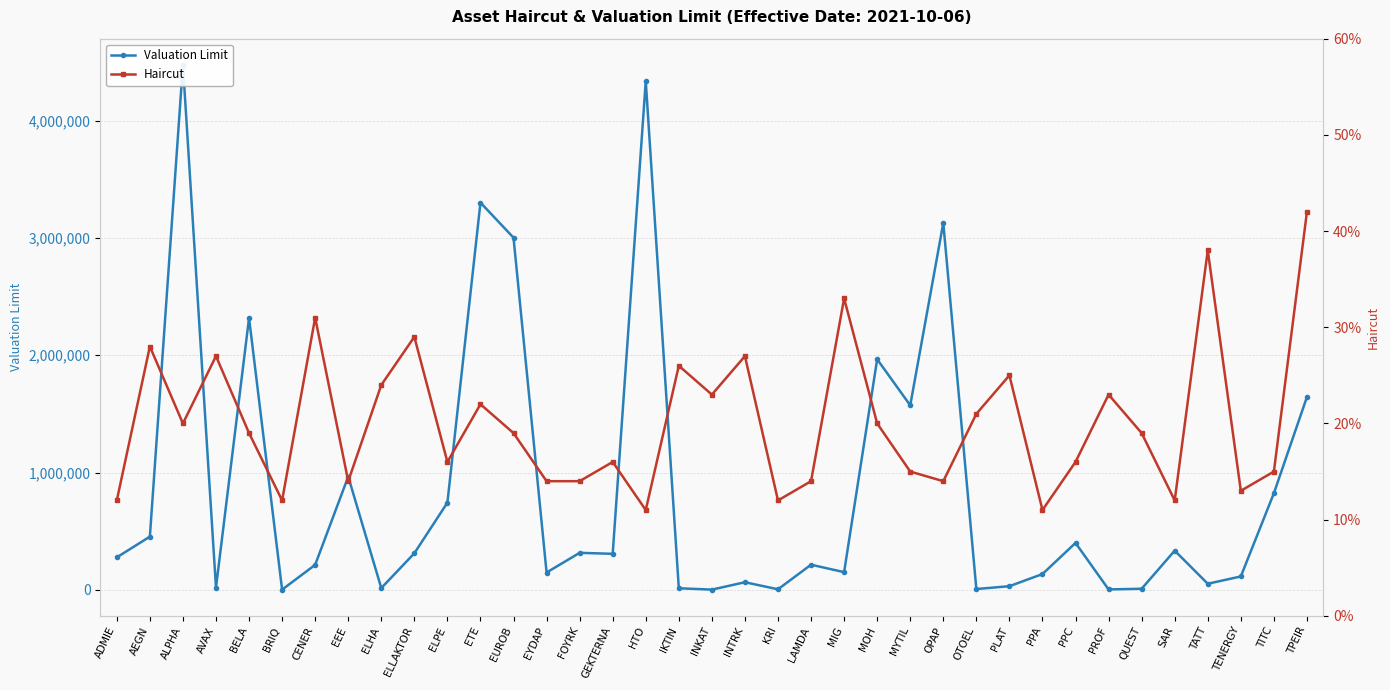

What is the label of the 5th point from the left?

BELA